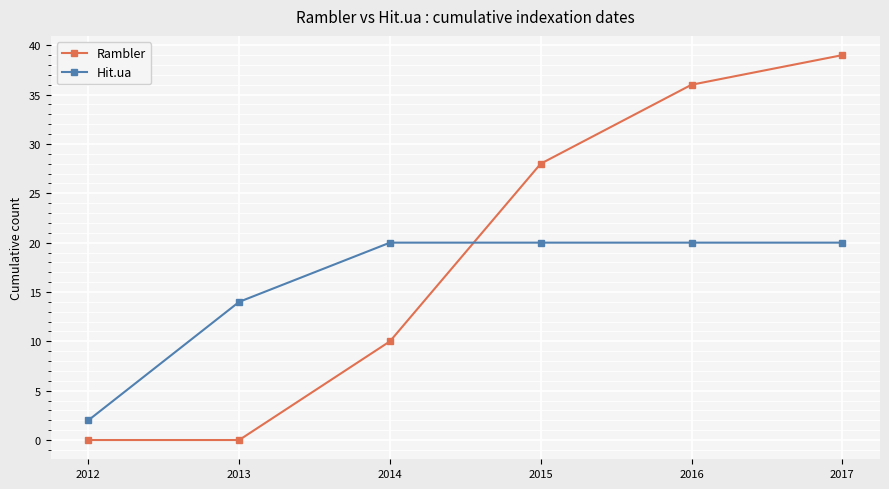

Reading left to right, extract all data points from this chart.

Rambler: 0	0	10	28	36	39
Hit.ua: 2	14	20	20	20	20